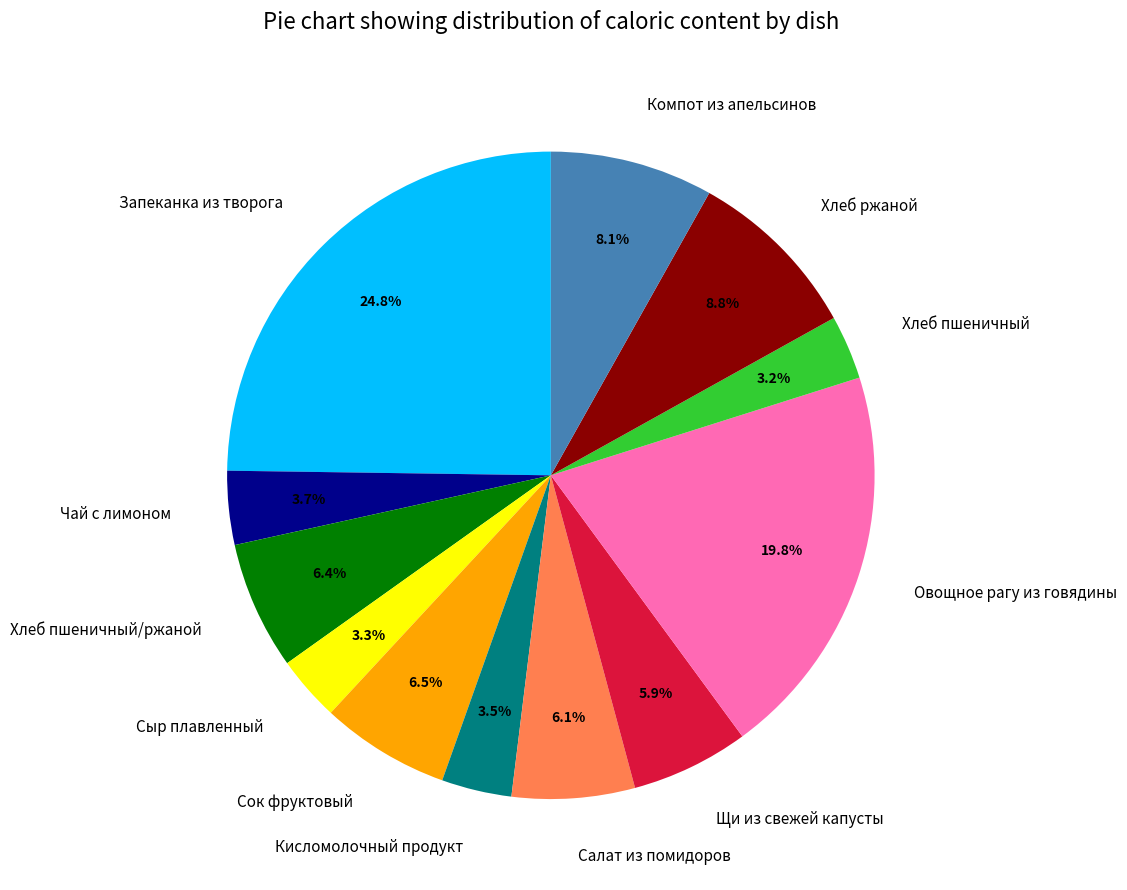

Is Салат из помидоров the majority of the pie?

No